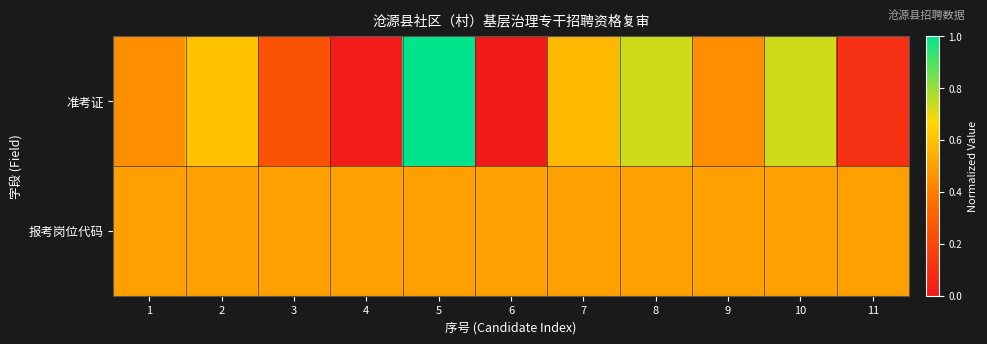

What is the total value across all series at 10?

1.2